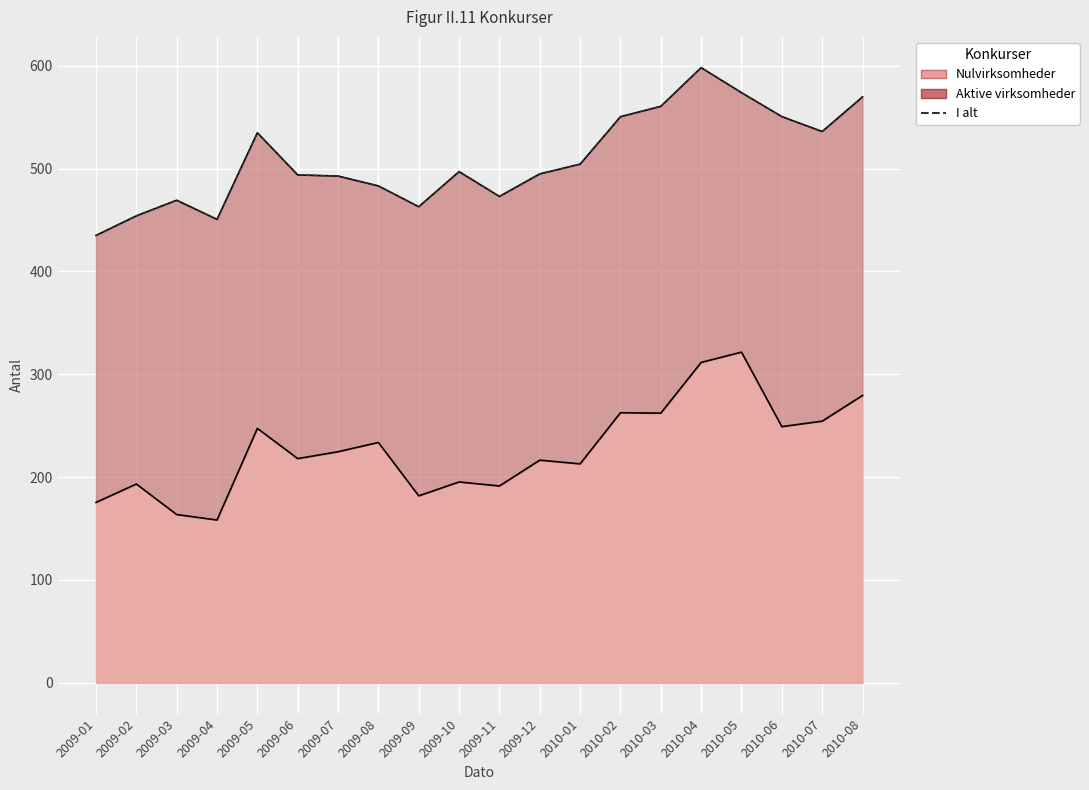

The value at 2009-03 is 469.2. True or false?

True